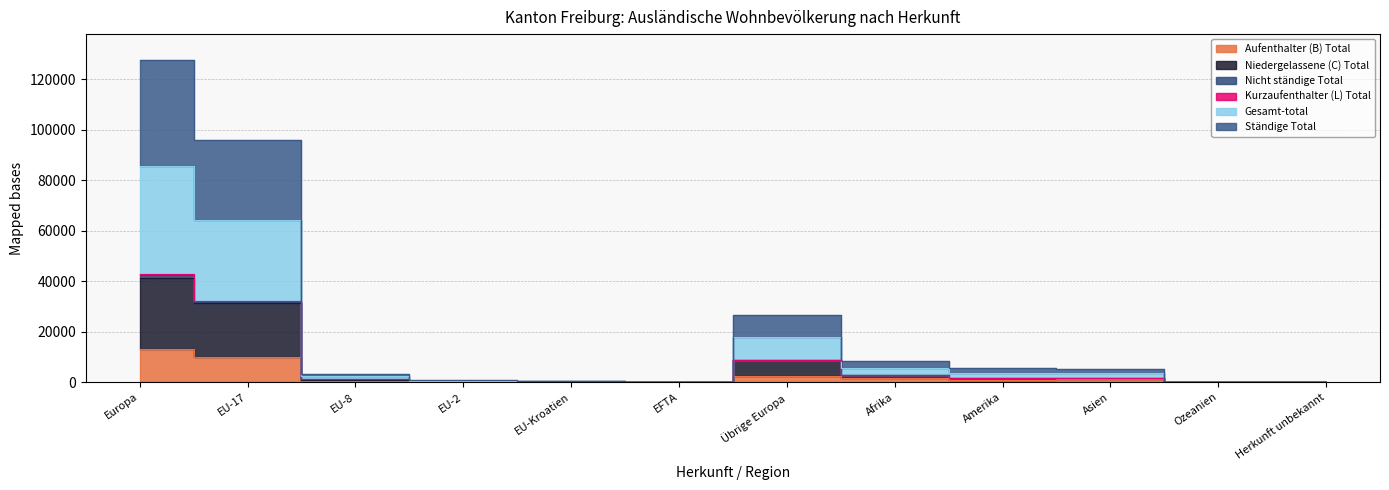

What is the value of the Ständige Total point at the 6th from the left?

55